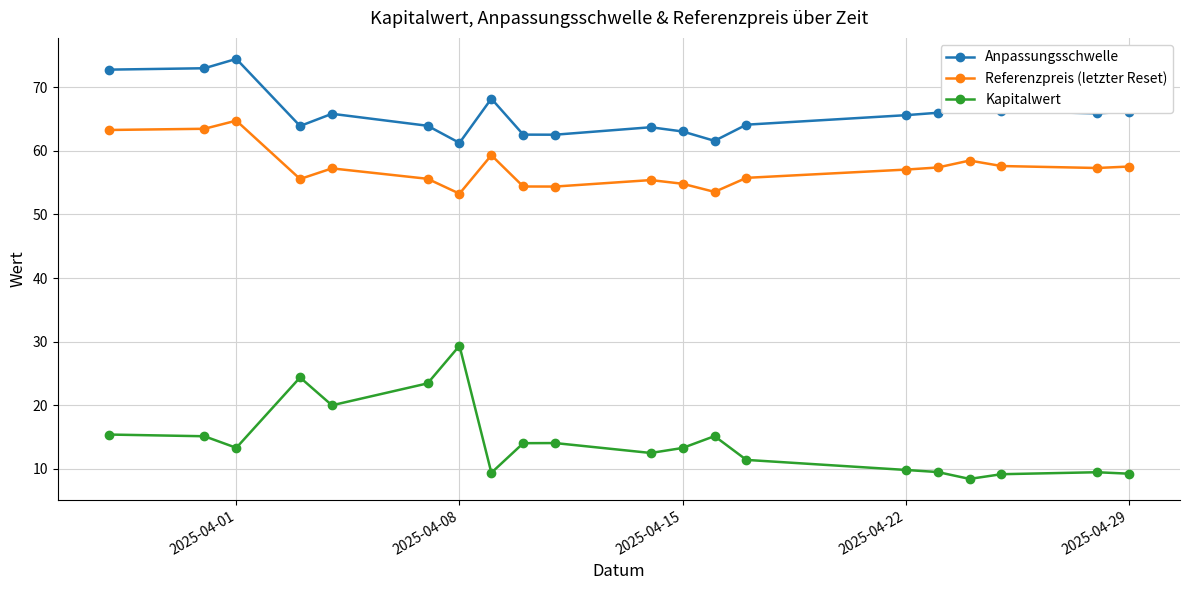

What is the average value of the Referenzpreis (letzter Reset) series?

57.3